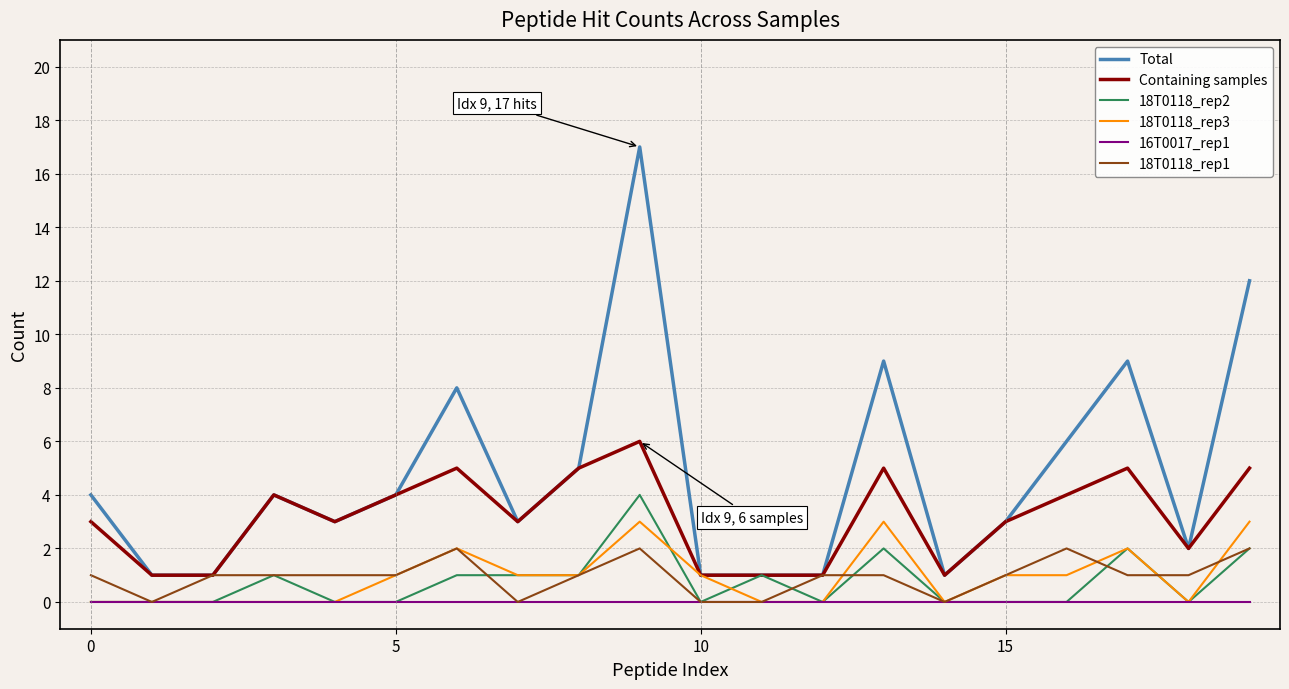

Rank the series by their maximum value, from lowest to highest.

16T0017_rep1, 18T0118_rep1, 18T0118_rep3, 18T0118_rep2, Containing samples, Total